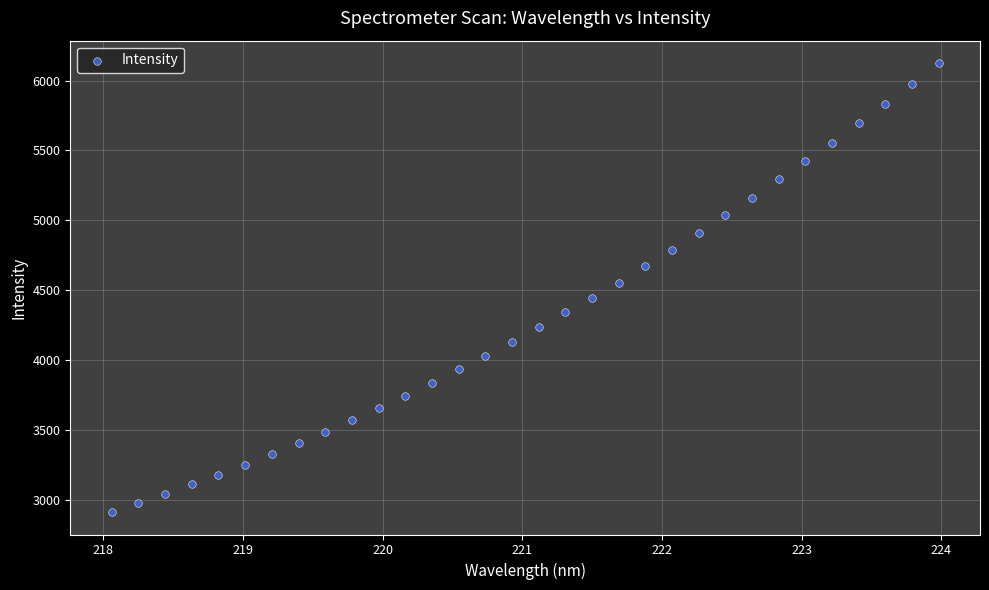

What is the range of Y values (max minus min)?

3214.5